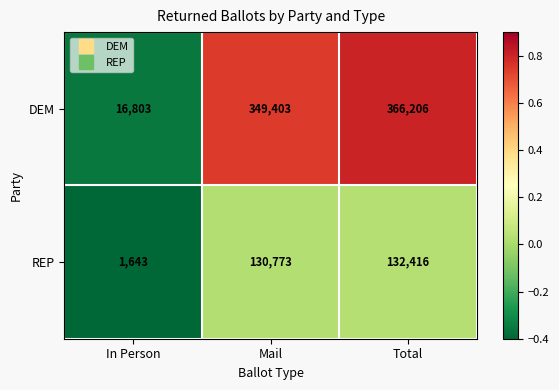

What is the spread (max minus min) of values at Mail?

218630